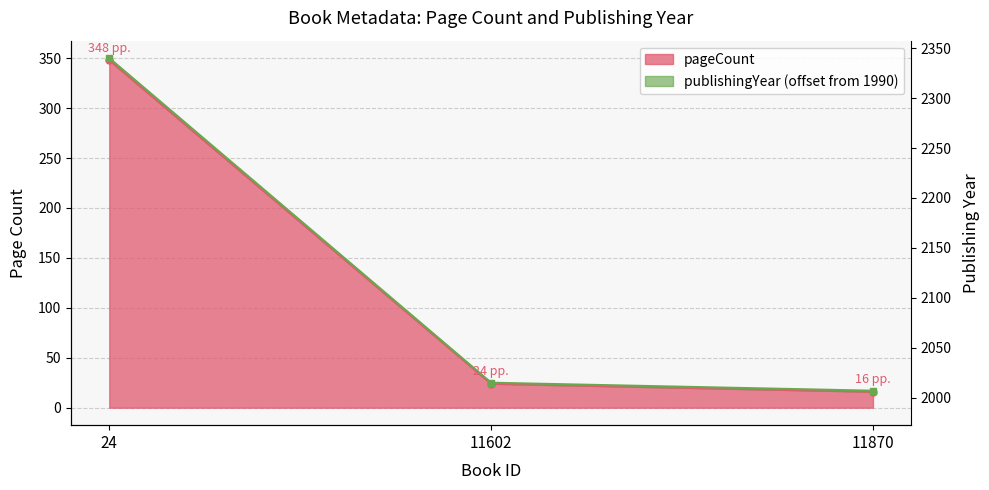

Which series has the largest total across all categories?

publishingYear